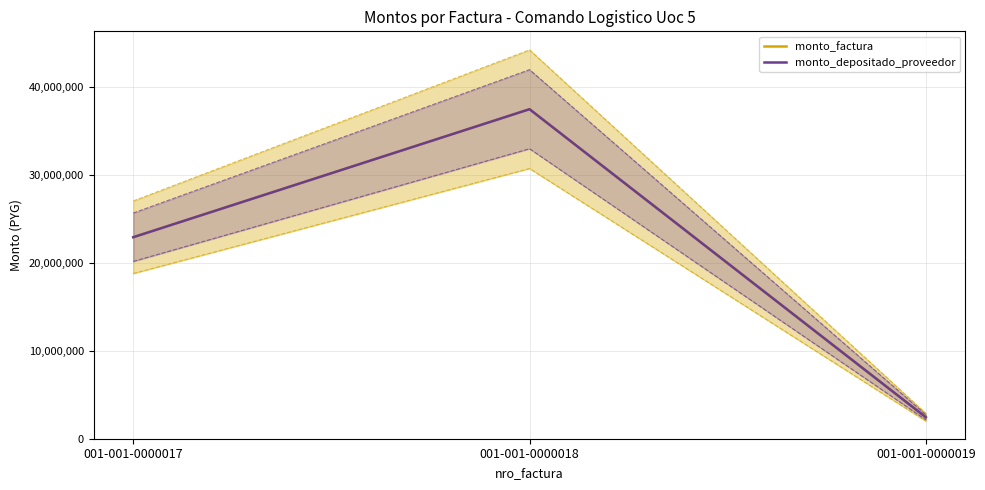

Reading left to right, transcribe all the data shown in this chart.

monto_factura: 001-001-0000017=22940950	001-001-0000018=37512410	001-001-0000019=2450152
monto_depositado_proveedor: 001-001-0000017=22940950	001-001-0000018=37512410	001-001-0000019=2450152